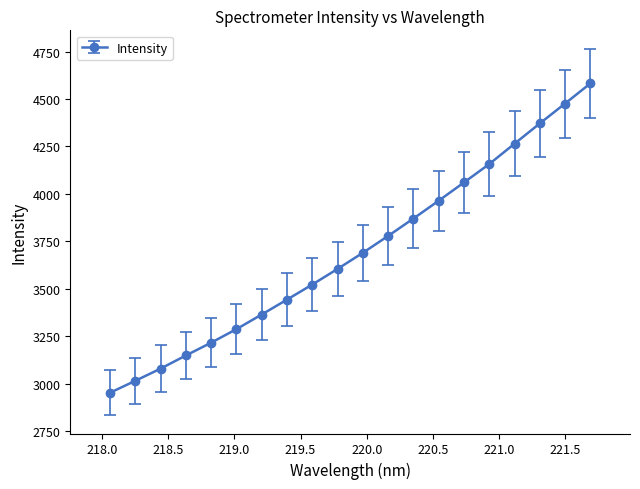

Does the chart have visible grid lines?

No